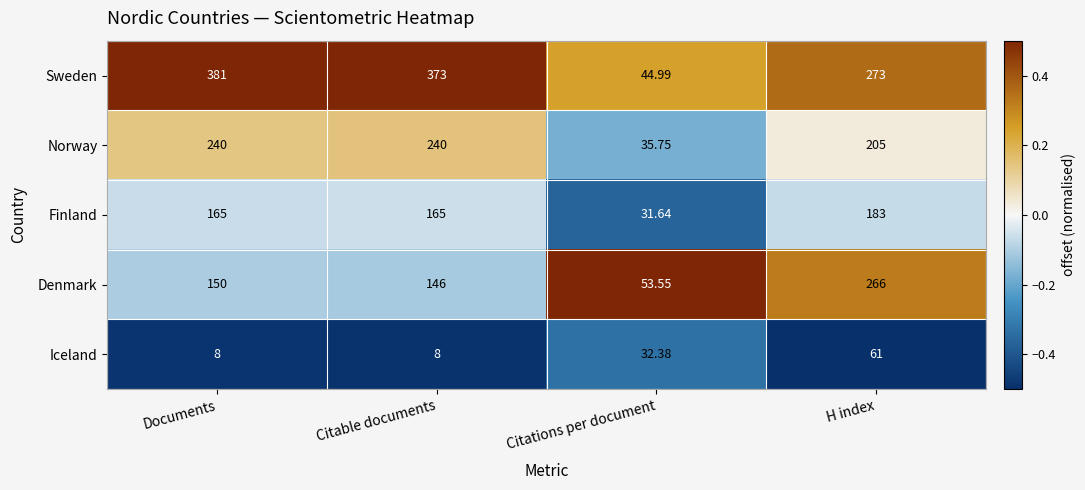

Which series has the largest total across all categories?

Sweden